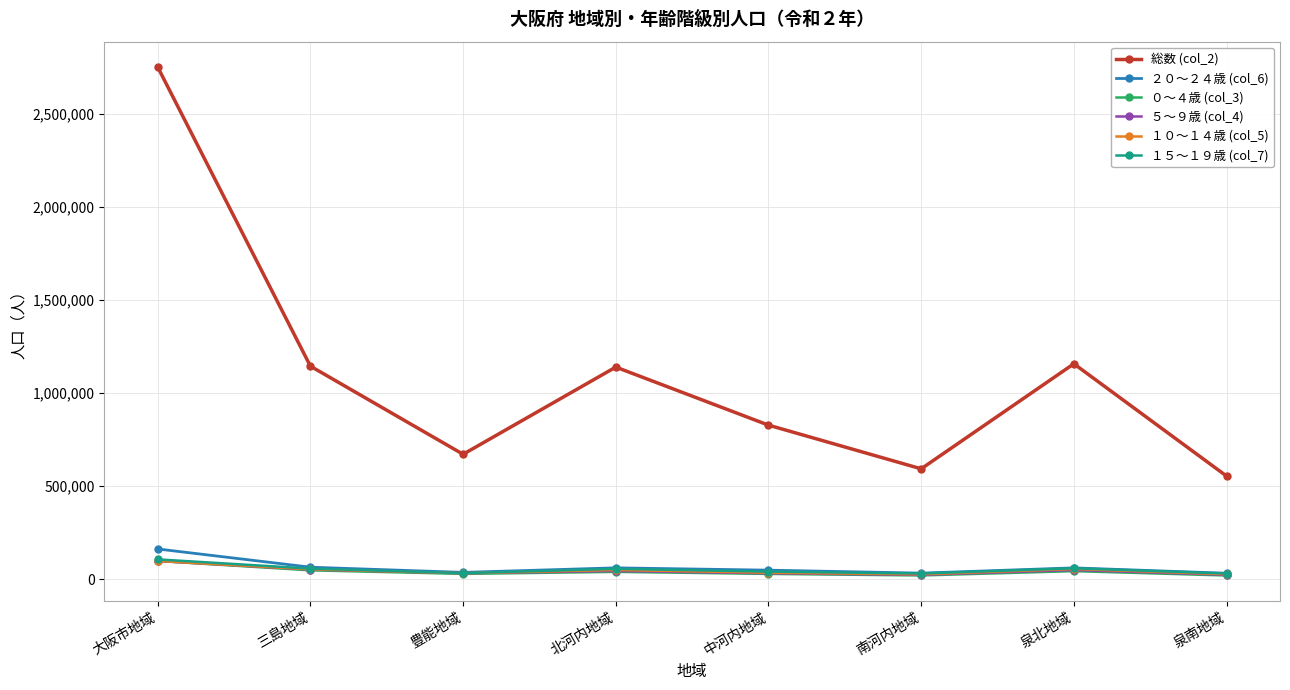

True or false: ２０～２４歳 (col_6) and 総数 (col_2) cross at least once.

False